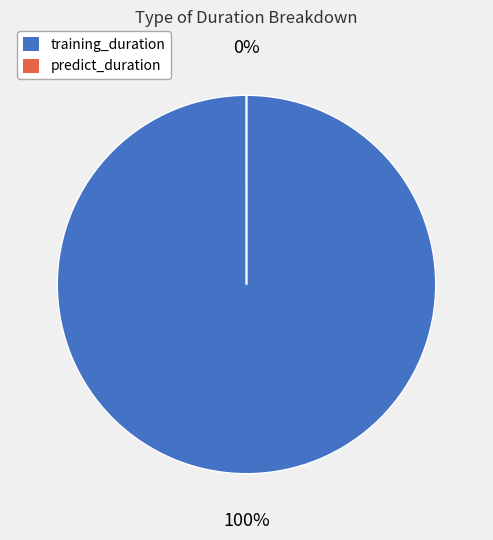

How many slices are in this pie chart?

2